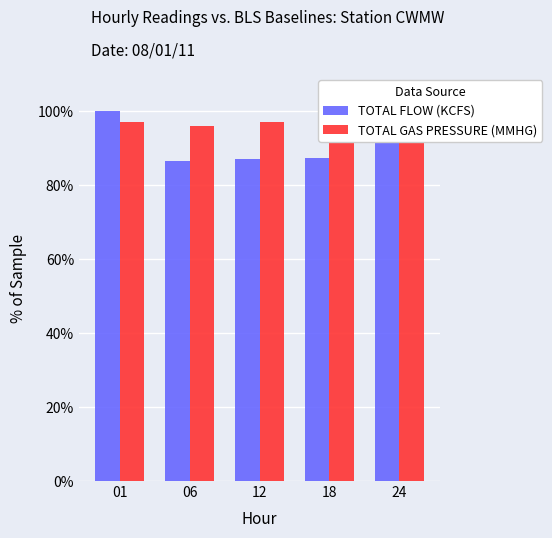

At which category is the sum across all series the highest?

01